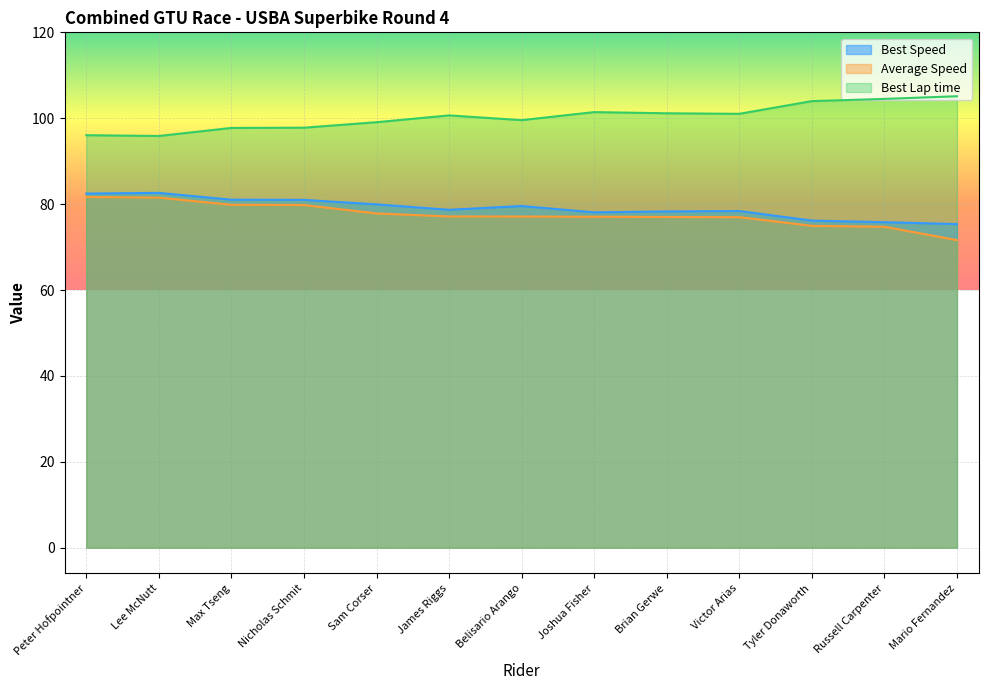

Where is Best Lap time nearest to the value 100?

Belisario Arango